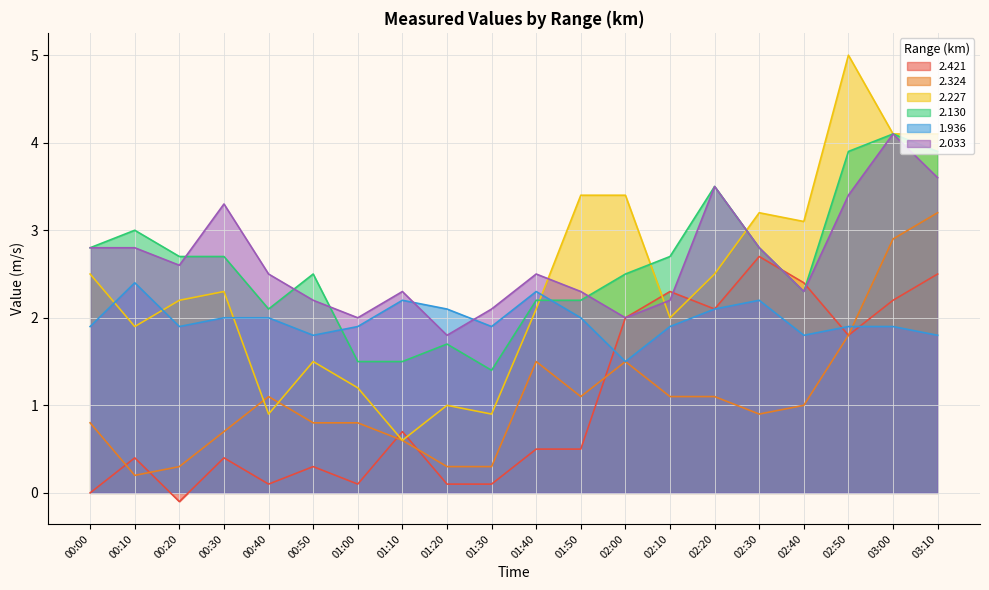

True or false: 2.324 has a value of 1.5 at 02:00.

True